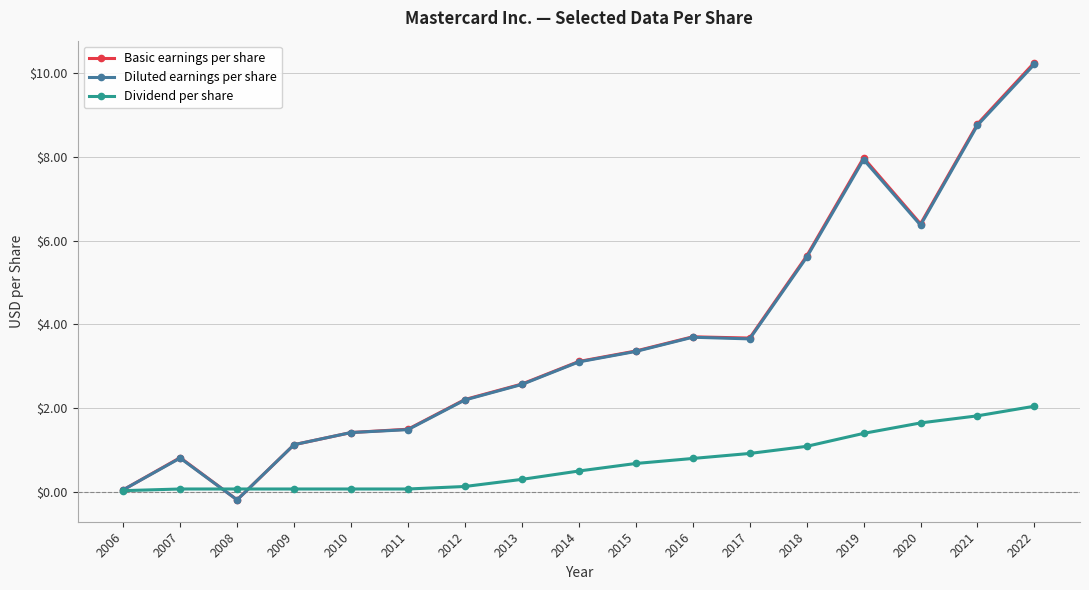

What is the sum of the Diluted earnings per share values at 2009 and 2019?

9.1